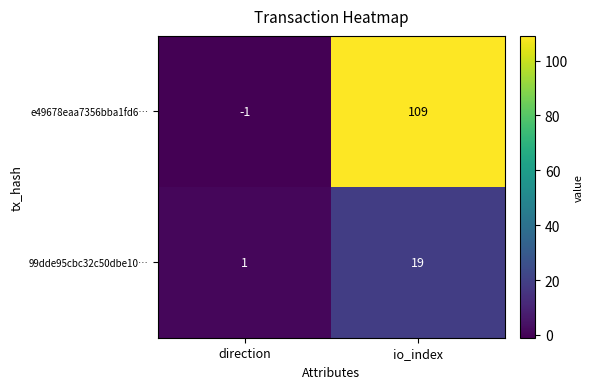

Between direction and io_index, which series saw the biggest shift?

e49678eaa7356bba1fd6…